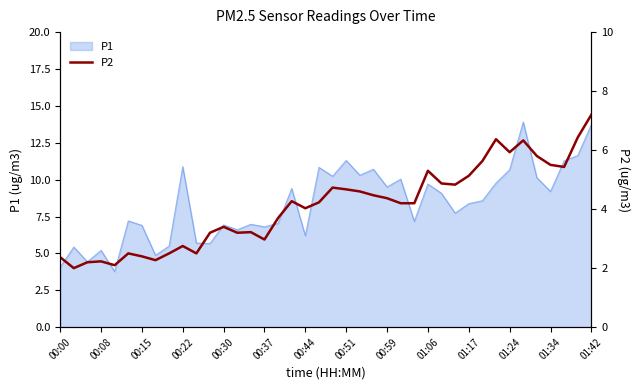

What is the maximum value for P1?

13.9